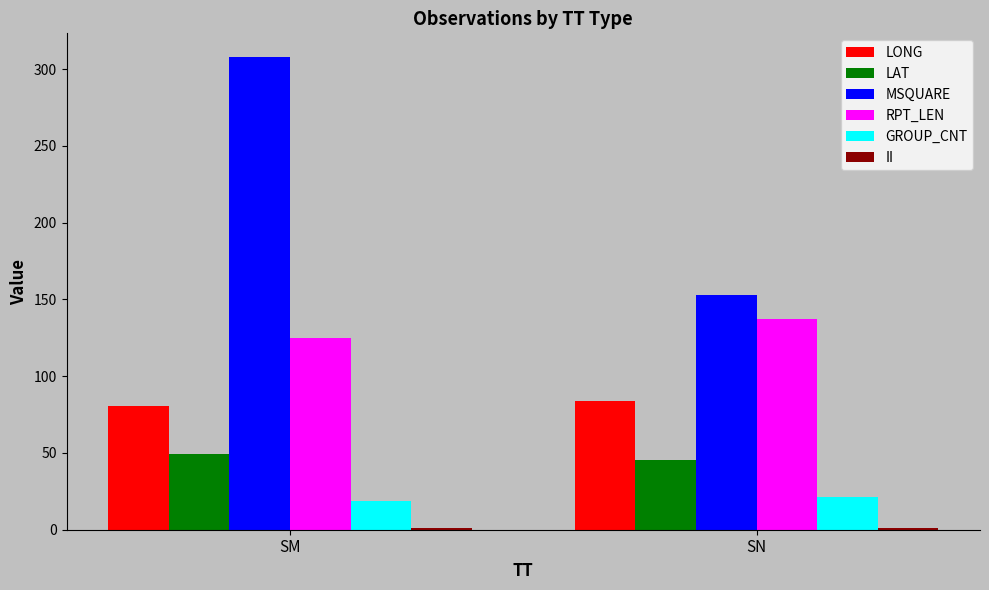

The value of LAT at SM is 49.3. True or false?

True